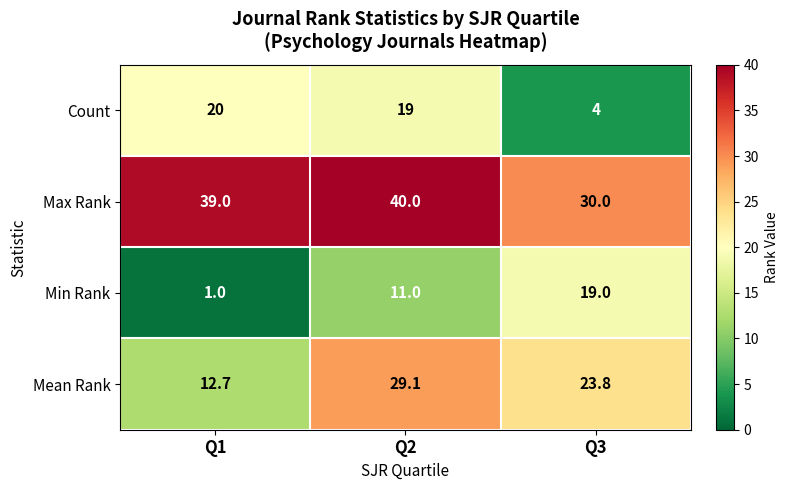

Reading left to right, list all the values displayed in this chart.

Count: 20.0	19.0	4.0
Max Rank: 39.0	40.0	30.0
Min Rank: 1.0	11.0	19.0
Mean Rank: 12.7	29.1	23.8